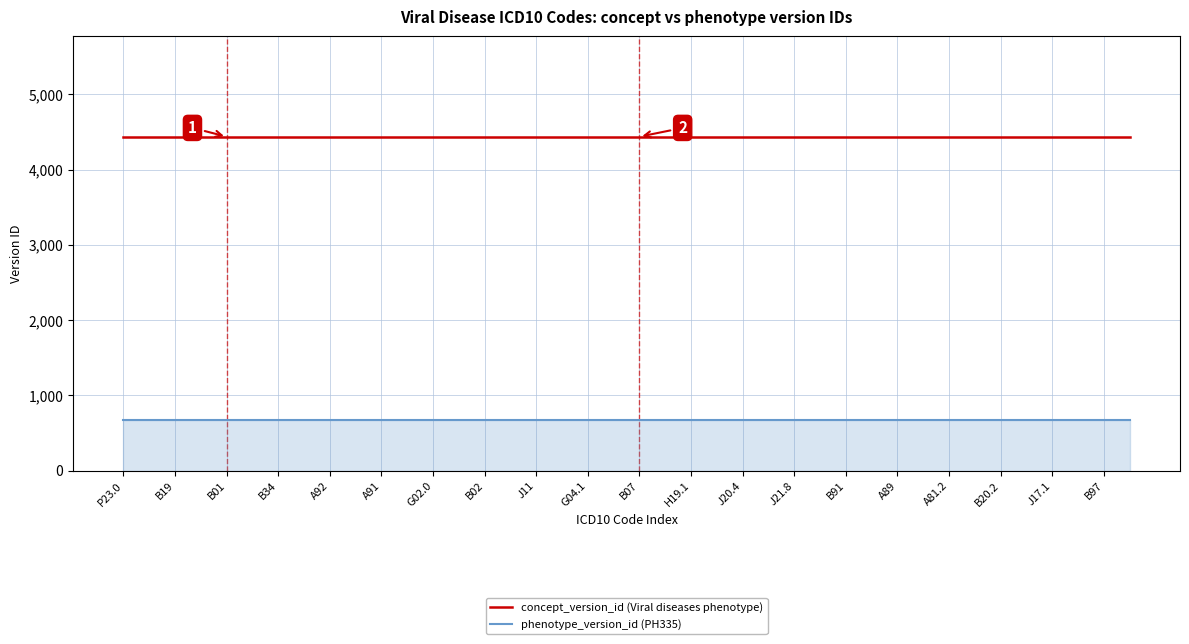

What is the maximum value shown in the chart?

4437